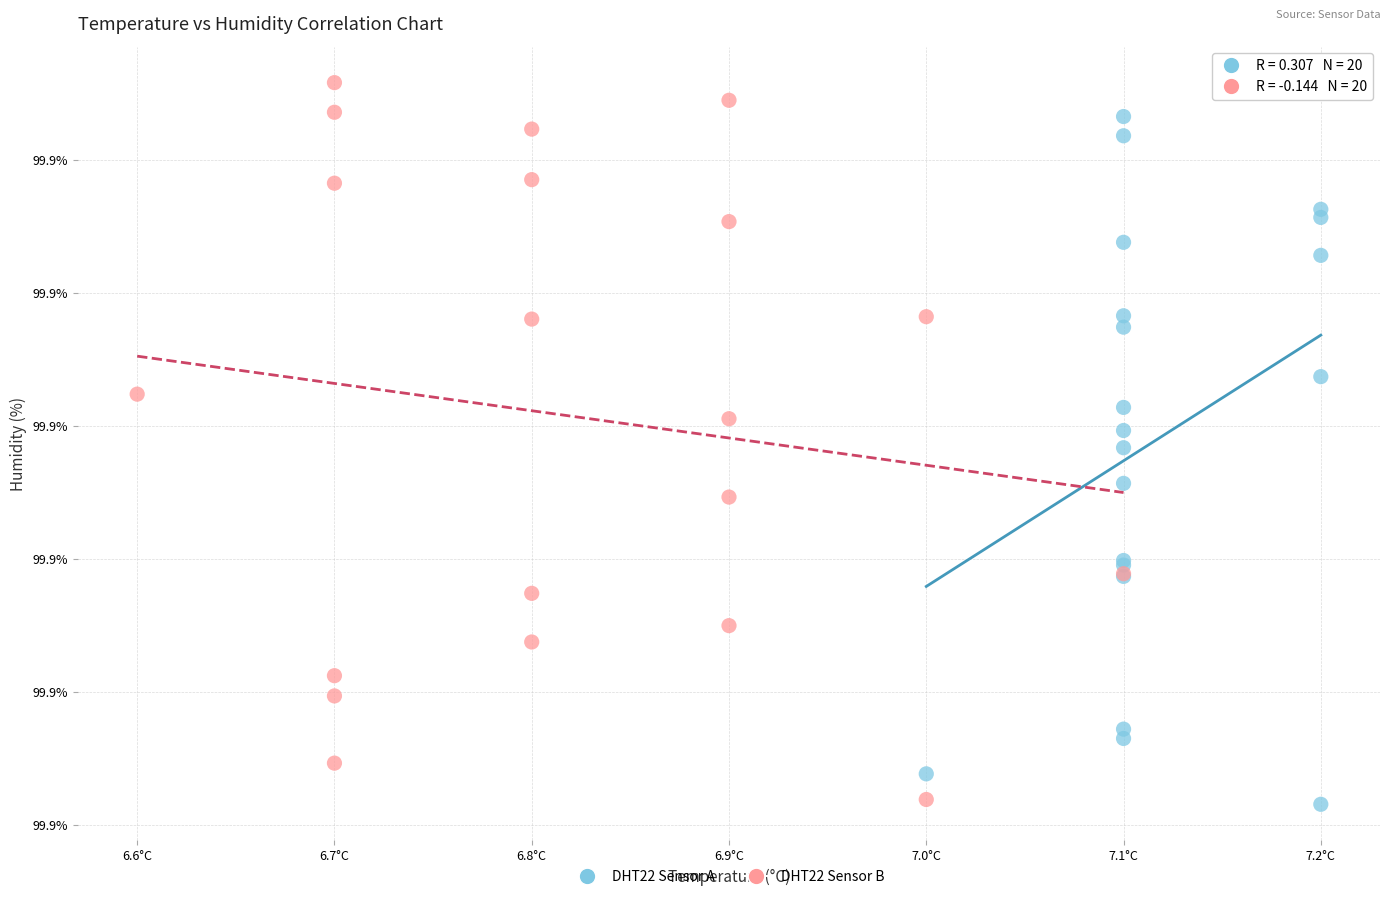

What are all the series names shown in the legend?

DHT22 Sensor A, DHT22 Sensor B